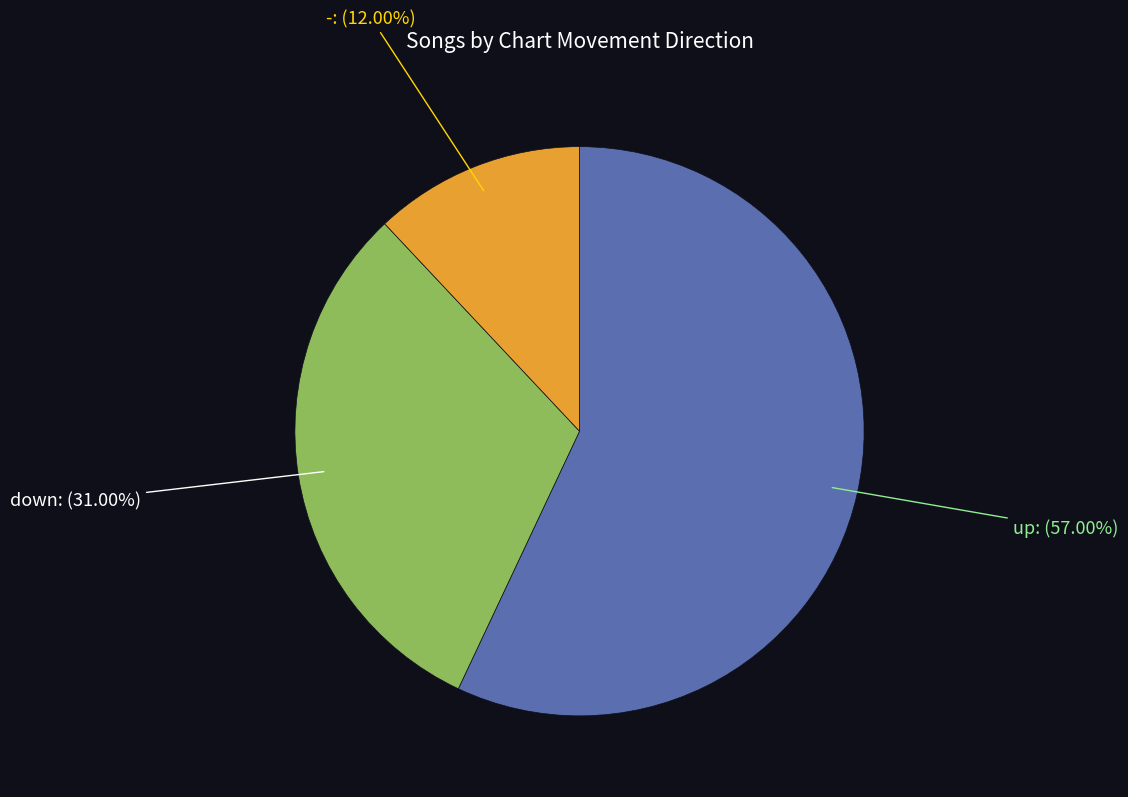

Between up and down, which is larger?

up